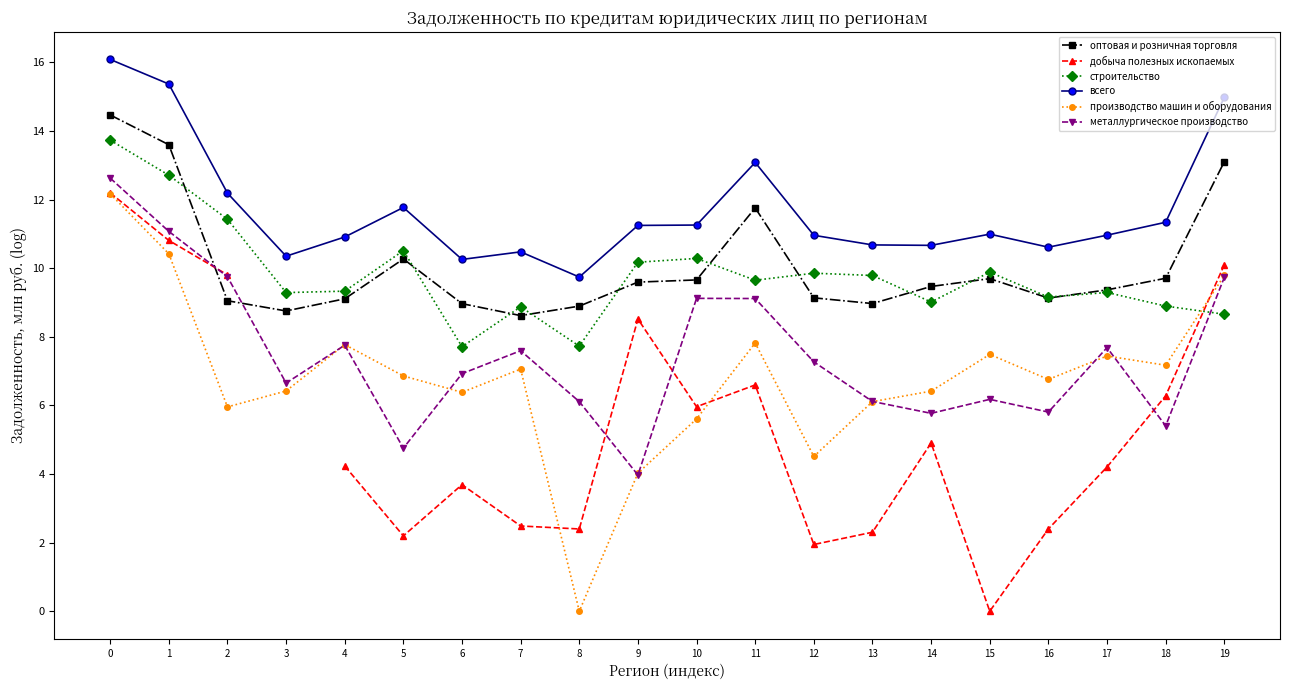

At which category does добыча полезных ископаемых reach its first local peak?

6